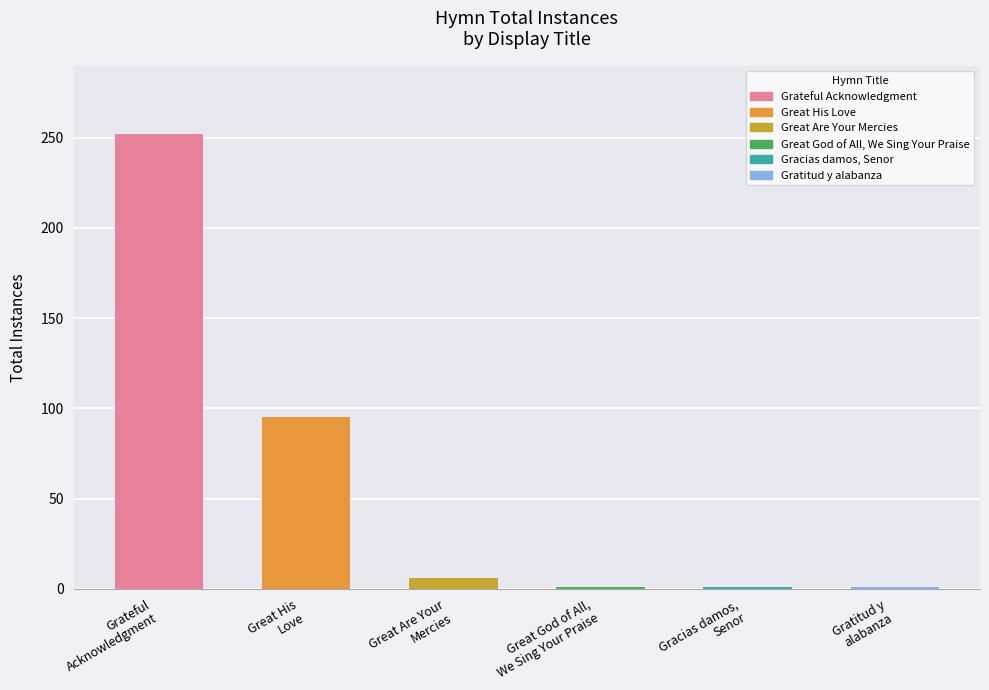

What is the average value?

59